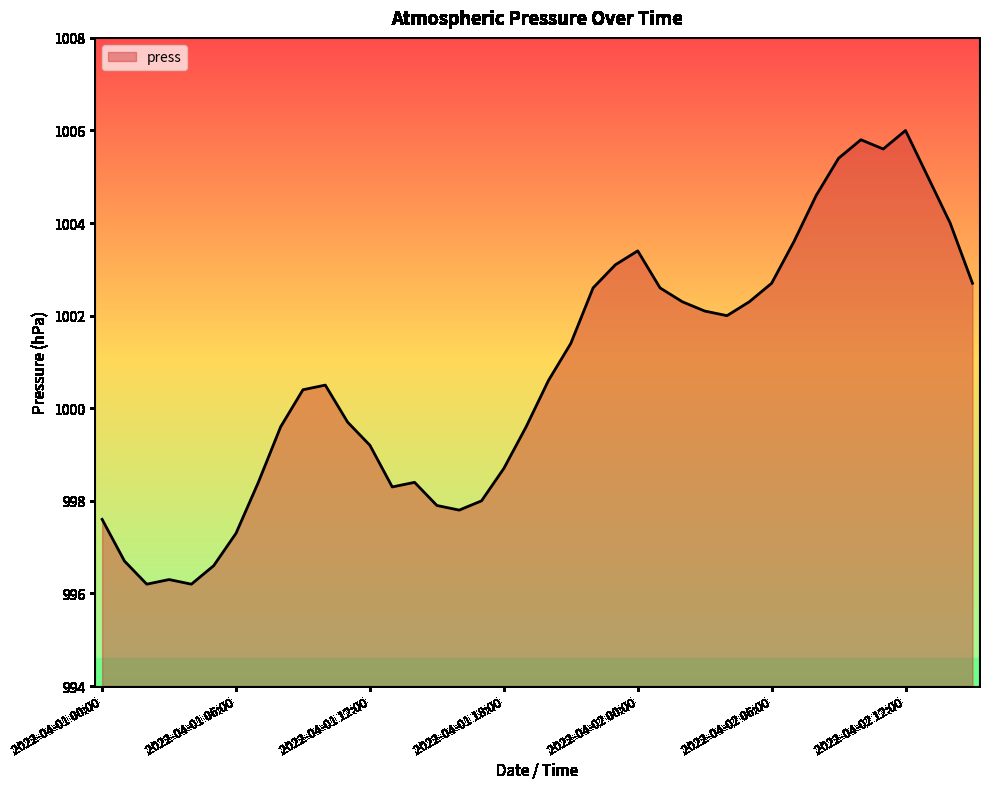

What is the greatest value displayed?

1006.0